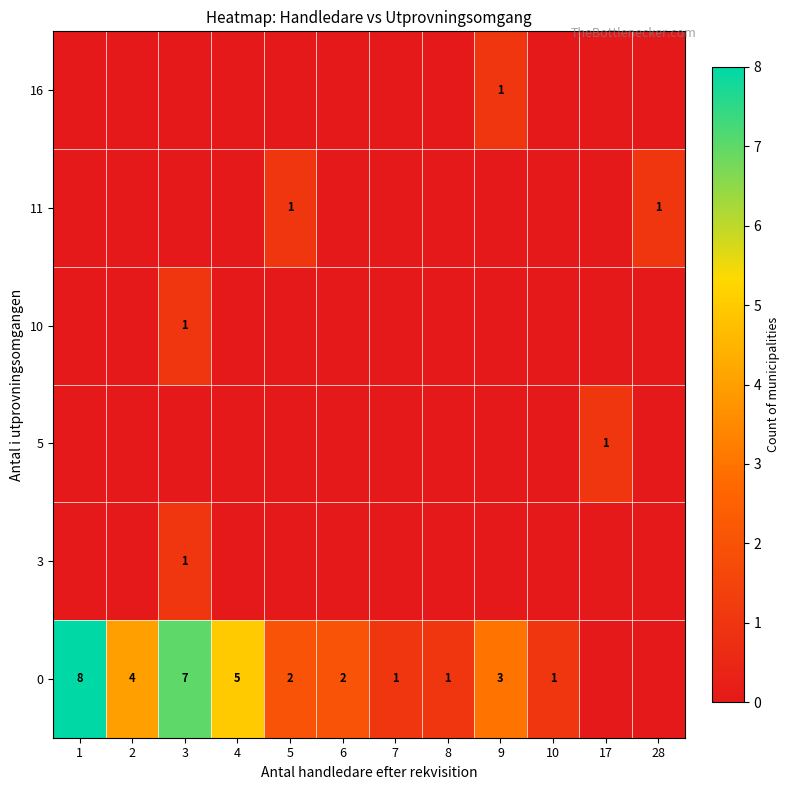

What is the difference between the highest and lowest values at 10?

1